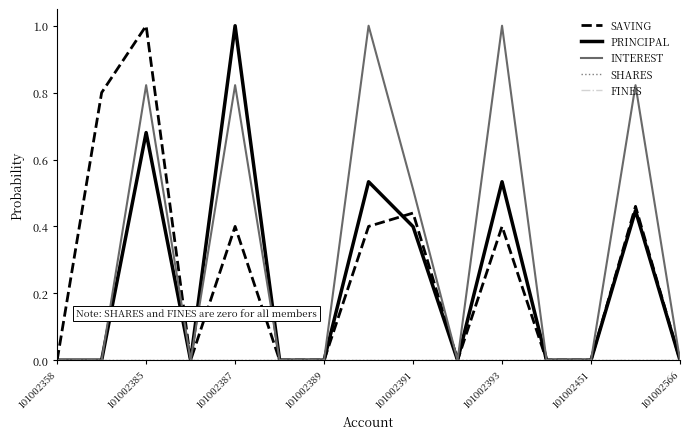

Is this an area chart (filled region under the line)?

No